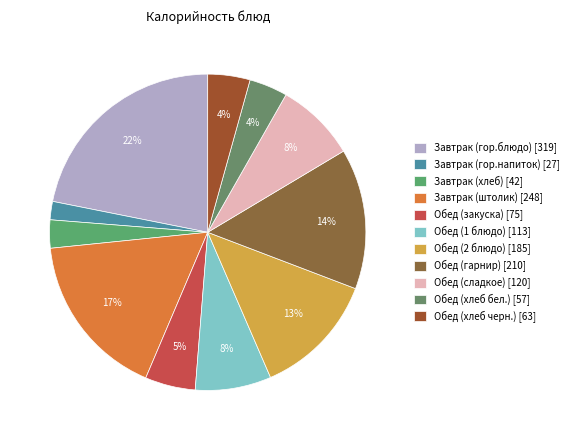

Count the number of slices in the pie.

11